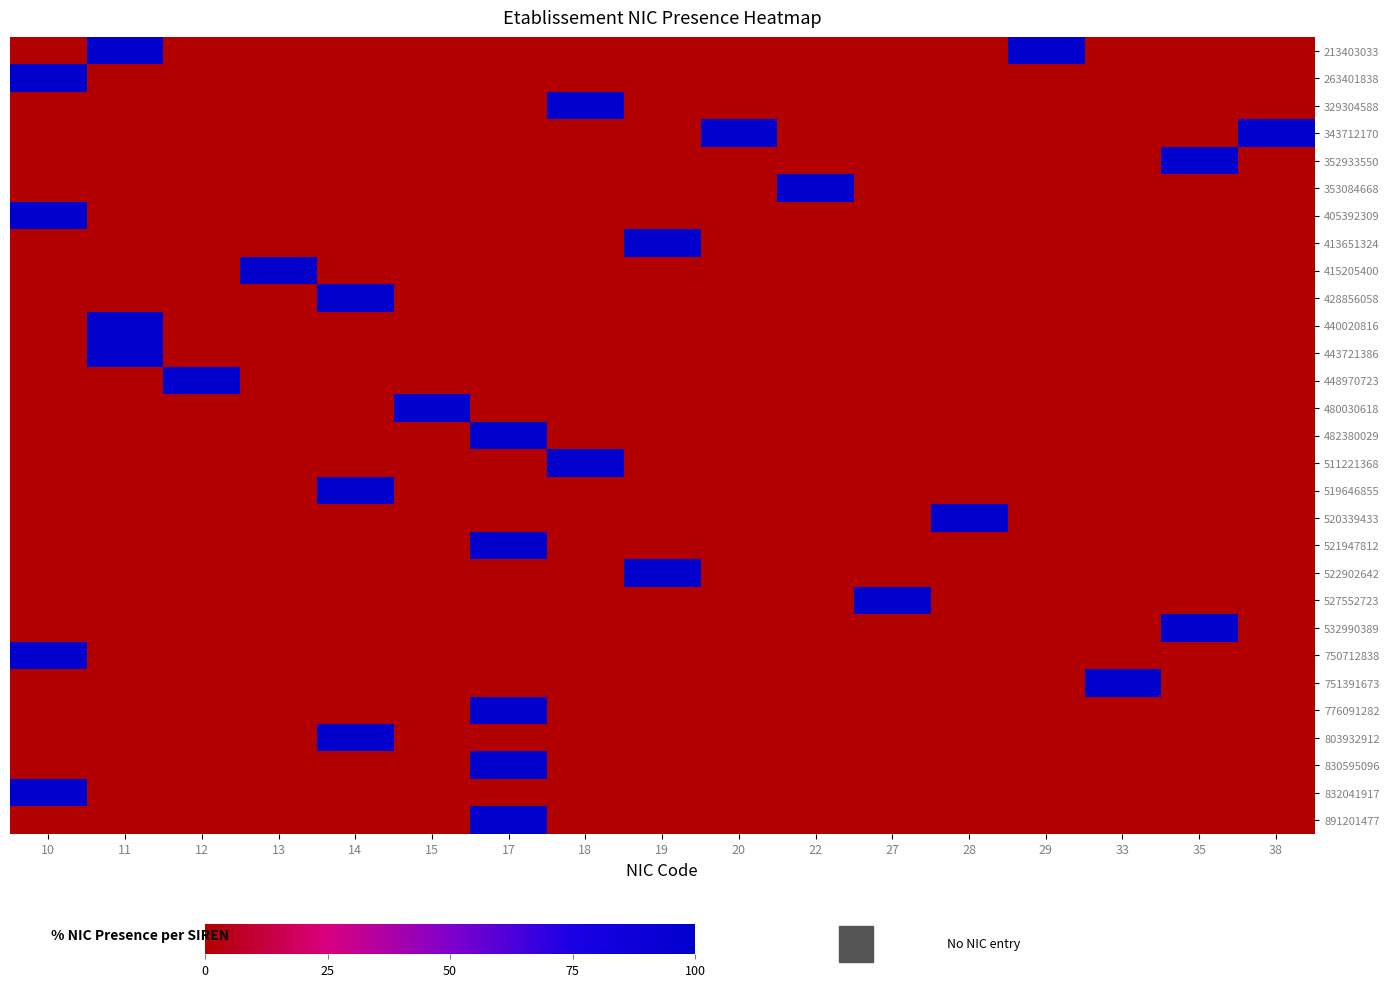

Reading left to right, transcribe all the data shown in this chart.

213403033: 10=0	11=100	12=0	13=0	14=0	15=0	17=0	18=0	19=0	20=0	22=0	27=0	28=0	29=100	33=0	35=0	38=0
263401838: 10=100	11=0	12=0	13=0	14=0	15=0	17=0	18=0	19=0	20=0	22=0	27=0	28=0	29=0	33=0	35=0	38=0
329304588: 10=0	11=0	12=0	13=0	14=0	15=0	17=0	18=100	19=0	20=0	22=0	27=0	28=0	29=0	33=0	35=0	38=0
343712170: 10=0	11=0	12=0	13=0	14=0	15=0	17=0	18=0	19=0	20=100	22=0	27=0	28=0	29=0	33=0	35=0	38=100
352933550: 10=0	11=0	12=0	13=0	14=0	15=0	17=0	18=0	19=0	20=0	22=0	27=0	28=0	29=0	33=0	35=100	38=0
353084668: 10=0	11=0	12=0	13=0	14=0	15=0	17=0	18=0	19=0	20=0	22=100	27=0	28=0	29=0	33=0	35=0	38=0
405392309: 10=100	11=0	12=0	13=0	14=0	15=0	17=0	18=0	19=0	20=0	22=0	27=0	28=0	29=0	33=0	35=0	38=0
413651324: 10=0	11=0	12=0	13=0	14=0	15=0	17=0	18=0	19=100	20=0	22=0	27=0	28=0	29=0	33=0	35=0	38=0
415205400: 10=0	11=0	12=0	13=100	14=0	15=0	17=0	18=0	19=0	20=0	22=0	27=0	28=0	29=0	33=0	35=0	38=0
428856058: 10=0	11=0	12=0	13=0	14=100	15=0	17=0	18=0	19=0	20=0	22=0	27=0	28=0	29=0	33=0	35=0	38=0
440020816: 10=0	11=100	12=0	13=0	14=0	15=0	17=0	18=0	19=0	20=0	22=0	27=0	28=0	29=0	33=0	35=0	38=0
443721386: 10=0	11=100	12=0	13=0	14=0	15=0	17=0	18=0	19=0	20=0	22=0	27=0	28=0	29=0	33=0	35=0	38=0
448970723: 10=0	11=0	12=100	13=0	14=0	15=0	17=0	18=0	19=0	20=0	22=0	27=0	28=0	29=0	33=0	35=0	38=0
480030618: 10=0	11=0	12=0	13=0	14=0	15=100	17=0	18=0	19=0	20=0	22=0	27=0	28=0	29=0	33=0	35=0	38=0
482380029: 10=0	11=0	12=0	13=0	14=0	15=0	17=100	18=0	19=0	20=0	22=0	27=0	28=0	29=0	33=0	35=0	38=0
511221368: 10=0	11=0	12=0	13=0	14=0	15=0	17=0	18=100	19=0	20=0	22=0	27=0	28=0	29=0	33=0	35=0	38=0
519646855: 10=0	11=0	12=0	13=0	14=100	15=0	17=0	18=0	19=0	20=0	22=0	27=0	28=0	29=0	33=0	35=0	38=0
520339433: 10=0	11=0	12=0	13=0	14=0	15=0	17=0	18=0	19=0	20=0	22=0	27=0	28=100	29=0	33=0	35=0	38=0
521947812: 10=0	11=0	12=0	13=0	14=0	15=0	17=100	18=0	19=0	20=0	22=0	27=0	28=0	29=0	33=0	35=0	38=0
522902642: 10=0	11=0	12=0	13=0	14=0	15=0	17=0	18=0	19=100	20=0	22=0	27=0	28=0	29=0	33=0	35=0	38=0
527552723: 10=0	11=0	12=0	13=0	14=0	15=0	17=0	18=0	19=0	20=0	22=0	27=100	28=0	29=0	33=0	35=0	38=0
532990389: 10=0	11=0	12=0	13=0	14=0	15=0	17=0	18=0	19=0	20=0	22=0	27=0	28=0	29=0	33=0	35=100	38=0
750712838: 10=100	11=0	12=0	13=0	14=0	15=0	17=0	18=0	19=0	20=0	22=0	27=0	28=0	29=0	33=0	35=0	38=0
751391673: 10=0	11=0	12=0	13=0	14=0	15=0	17=0	18=0	19=0	20=0	22=0	27=0	28=0	29=0	33=100	35=0	38=0
776091282: 10=0	11=0	12=0	13=0	14=0	15=0	17=100	18=0	19=0	20=0	22=0	27=0	28=0	29=0	33=0	35=0	38=0
803932912: 10=0	11=0	12=0	13=0	14=100	15=0	17=0	18=0	19=0	20=0	22=0	27=0	28=0	29=0	33=0	35=0	38=0
830595096: 10=0	11=0	12=0	13=0	14=0	15=0	17=100	18=0	19=0	20=0	22=0	27=0	28=0	29=0	33=0	35=0	38=0
832041917: 10=100	11=0	12=0	13=0	14=0	15=0	17=0	18=0	19=0	20=0	22=0	27=0	28=0	29=0	33=0	35=0	38=0
891201477: 10=0	11=0	12=0	13=0	14=0	15=0	17=100	18=0	19=0	20=0	22=0	27=0	28=0	29=0	33=0	35=0	38=0